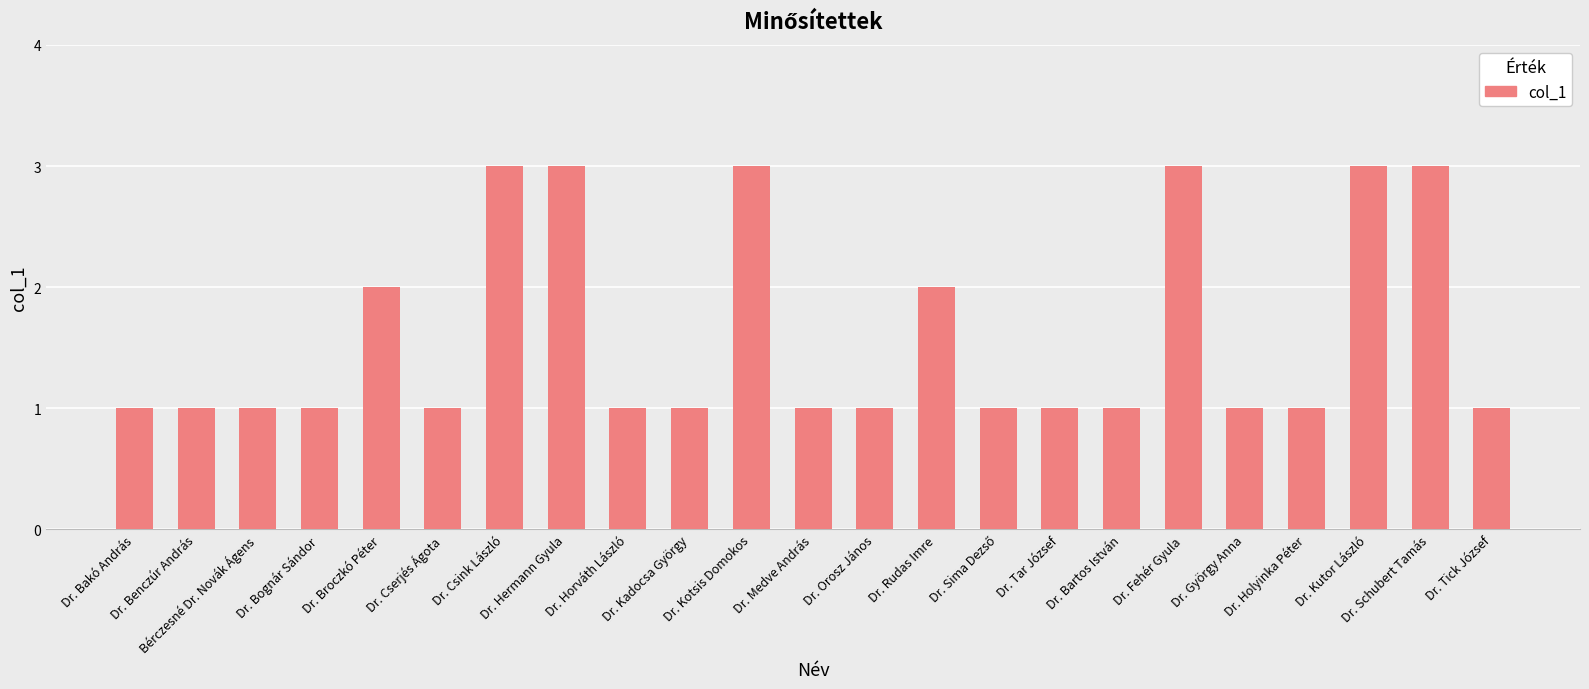

Reading left to right, extract all data points from this chart.

1	1	1	1	2	1	3	3	1	1	3	1	1	2	1	1	1	3	1	1	3	3	1